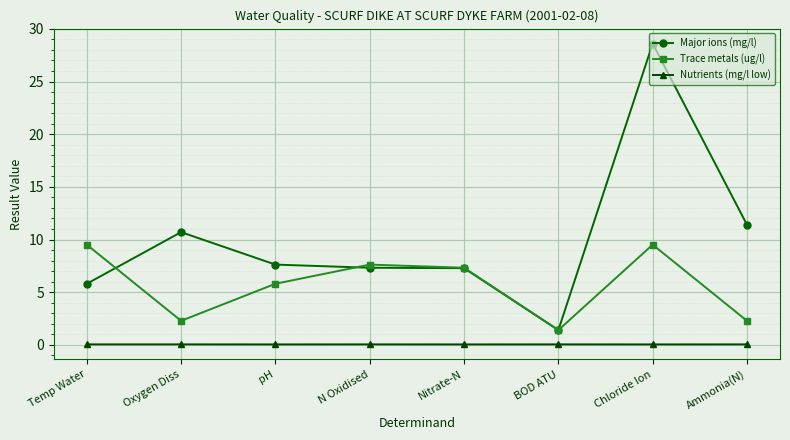

List the series in order of their peak value, highest first.

Major ions (mg/l), Trace metals (ug/l), Nutrients (mg/l low)